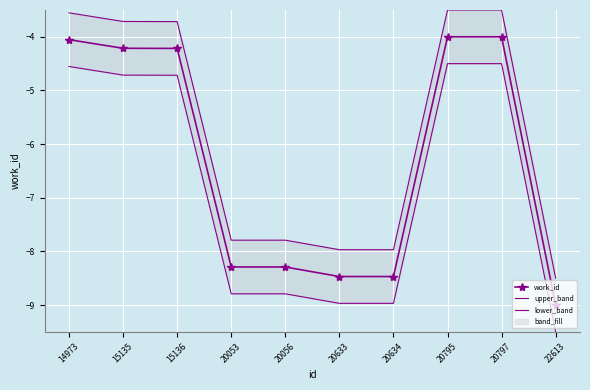

What is the value of the upper_band point at the 7th from the left?

-8.0